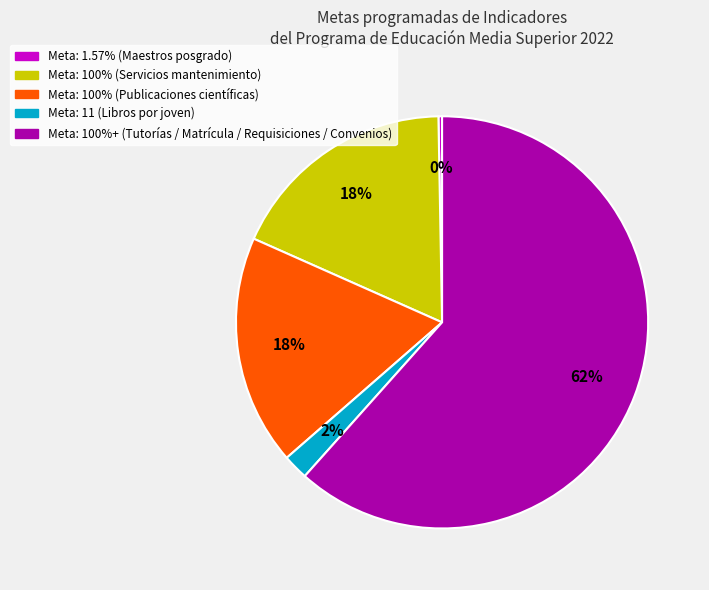

Is there any slice that represents more than half of the pie?

Yes